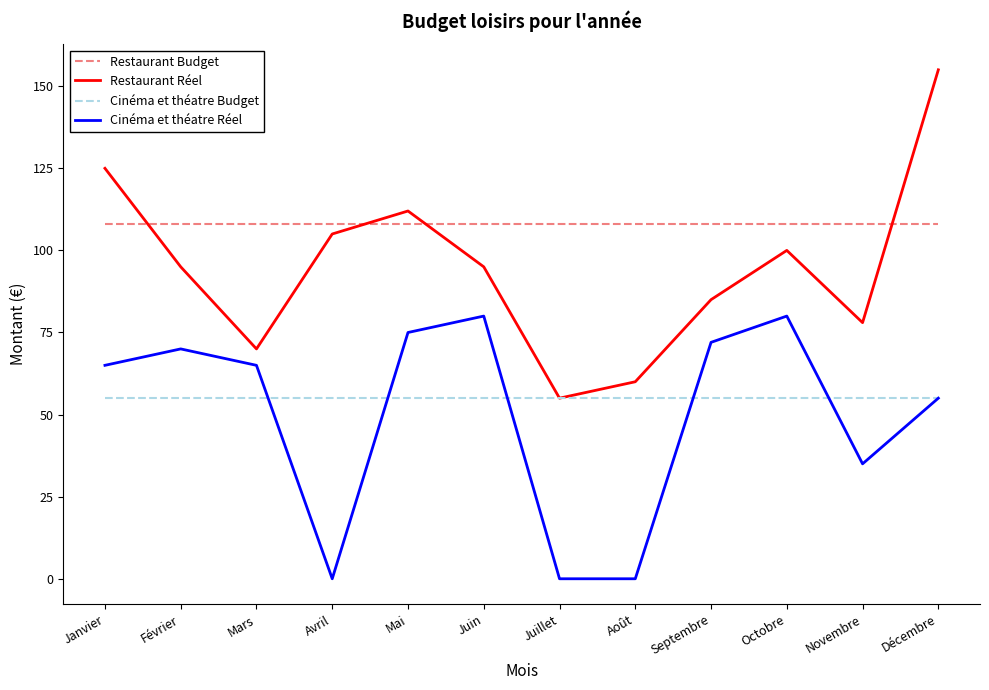

List the series in order of their peak value, highest first.

Restaurant Réel, Restaurant Budget, Cinéma et théatre Réel, Cinéma et théatre Budget